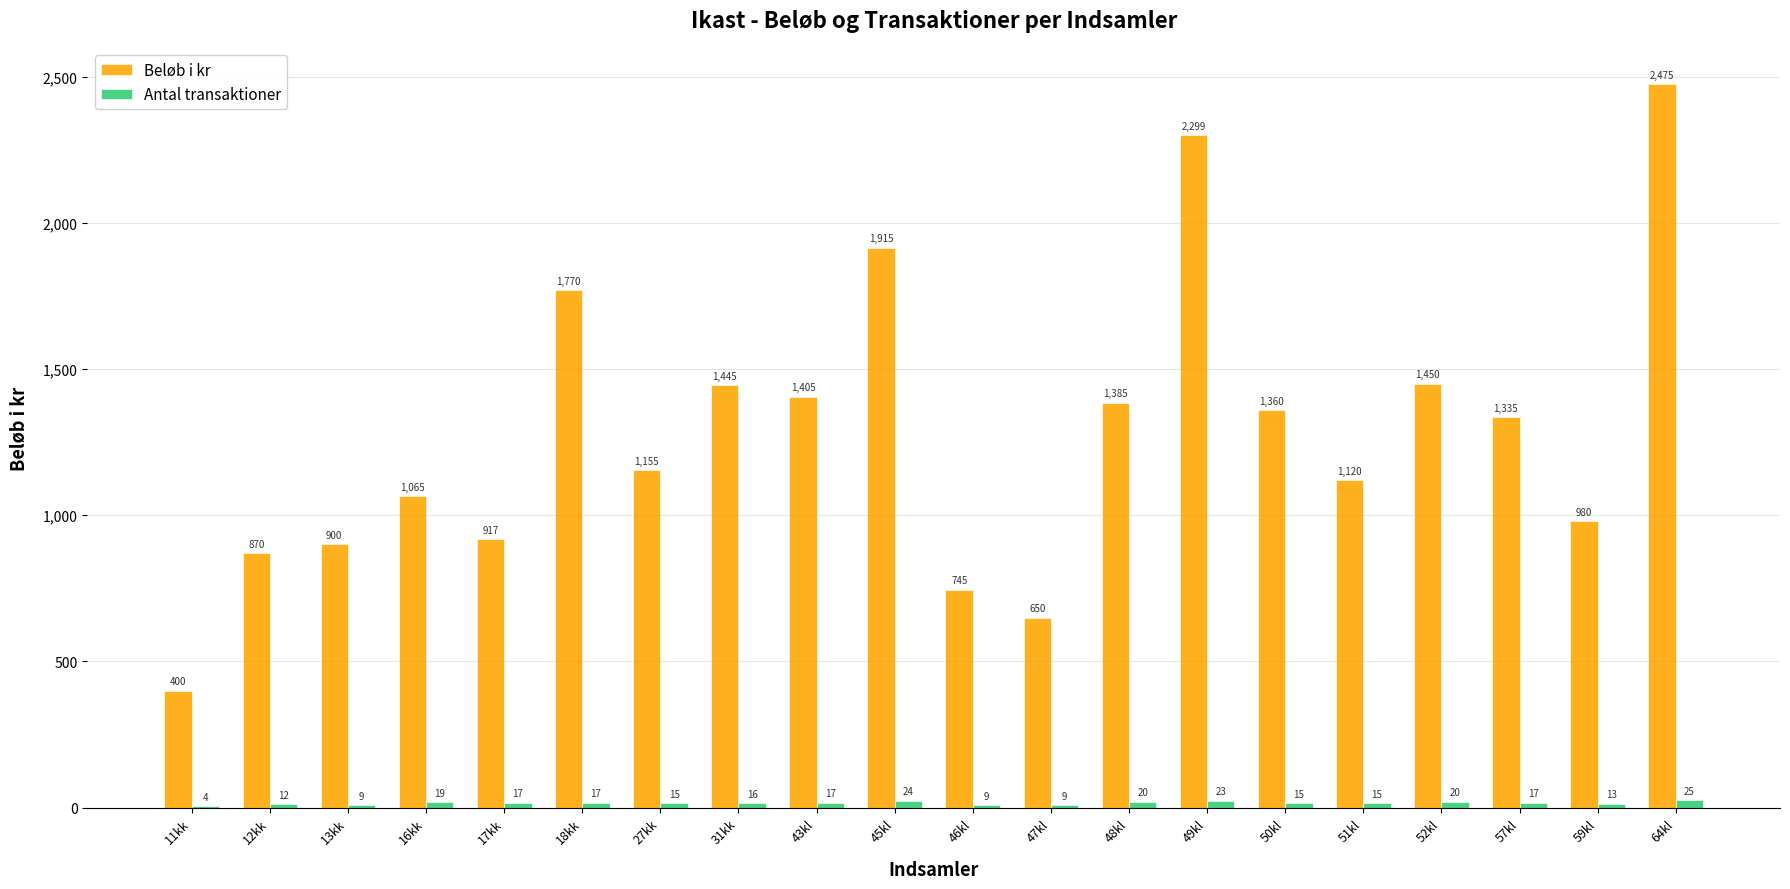

What is the total value across all series at 51kl?

1135